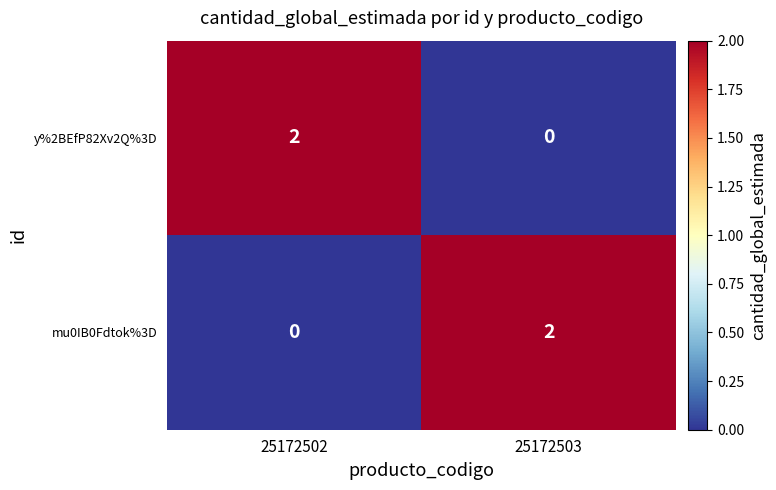

Reading left to right, list all the values displayed in this chart.

y%2BEfP82Xv2Q%3D: 25172502=2	25172503=0
mu0IB0Fdtok%3D: 25172502=0	25172503=2